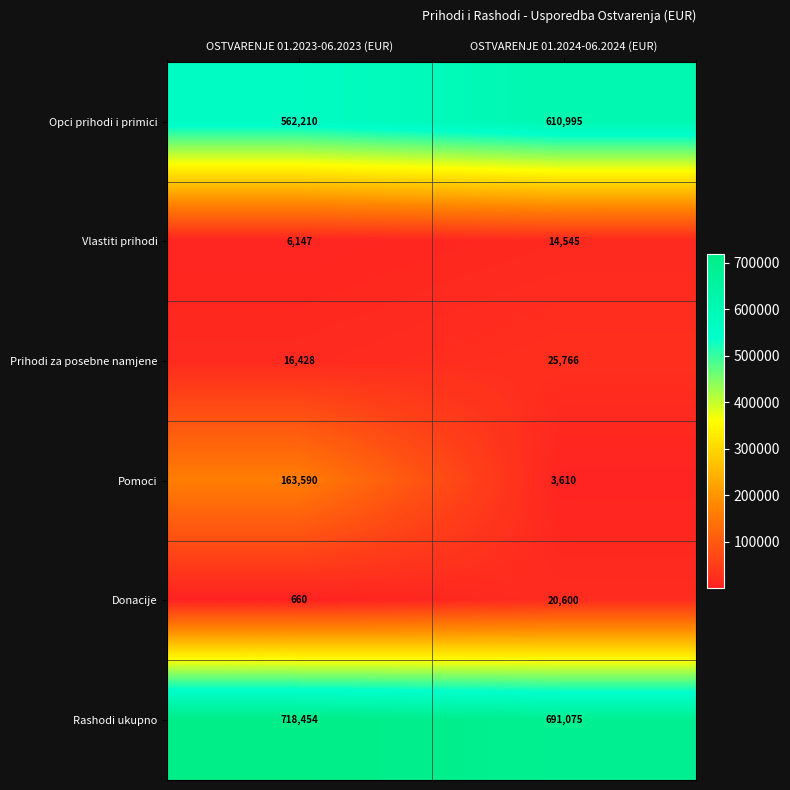

Reading right to left, what are all the values shown in this chart?

Opci prihodi i primici: OSTVARENJE 01.2024-06.2024 (EUR)=610995	OSTVARENJE 01.2023-06.2023 (EUR)=562210
Vlastiti prihodi: OSTVARENJE 01.2024-06.2024 (EUR)=14545	OSTVARENJE 01.2023-06.2023 (EUR)=6147
Prihodi za posebne namjene: OSTVARENJE 01.2024-06.2024 (EUR)=25766	OSTVARENJE 01.2023-06.2023 (EUR)=16428
Pomoci: OSTVARENJE 01.2024-06.2024 (EUR)=3610	OSTVARENJE 01.2023-06.2023 (EUR)=163590
Donacije: OSTVARENJE 01.2024-06.2024 (EUR)=20600	OSTVARENJE 01.2023-06.2023 (EUR)=660
Rashodi ukupno: OSTVARENJE 01.2024-06.2024 (EUR)=691075	OSTVARENJE 01.2023-06.2023 (EUR)=718454